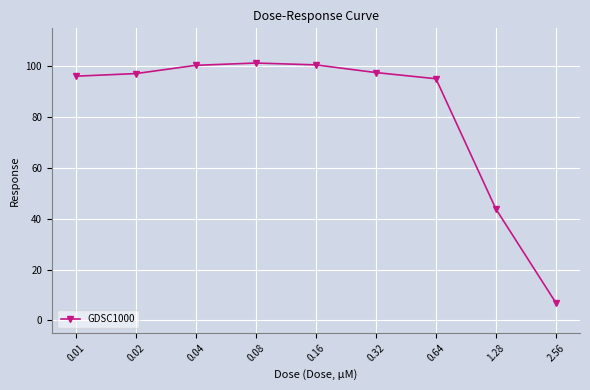

What is the greatest value displayed?

101.3